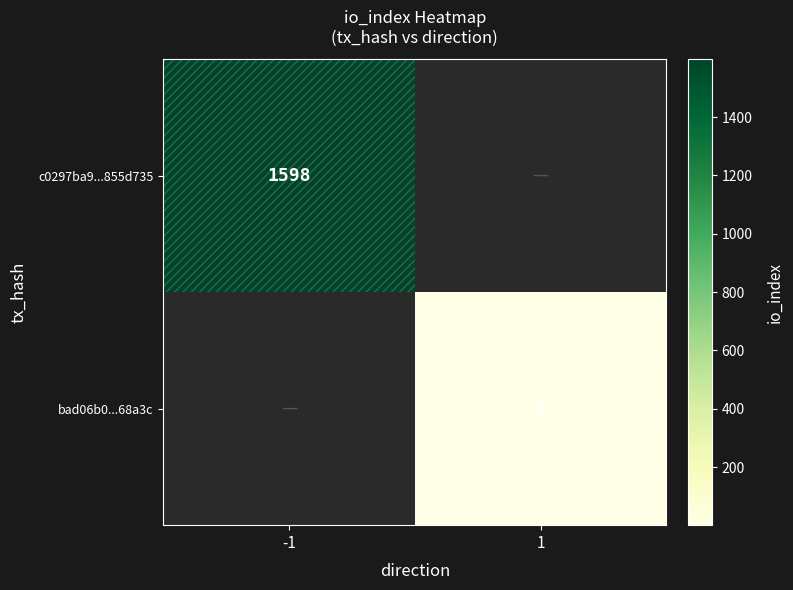

The value of c0297ba9...855d735 at -1 is 661. True or false?

False